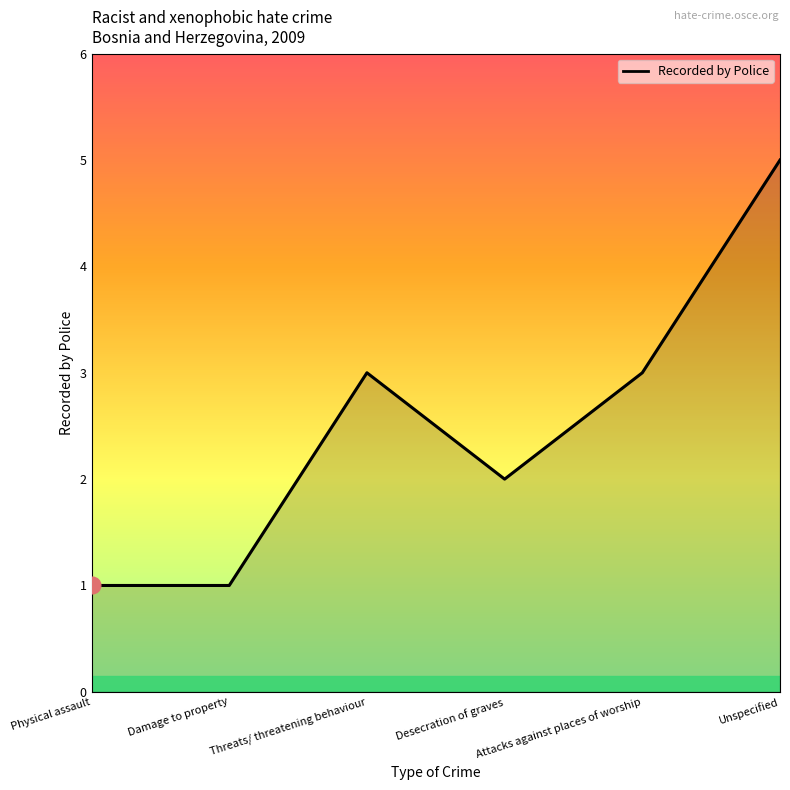

How many values are between 1 and 3?

5